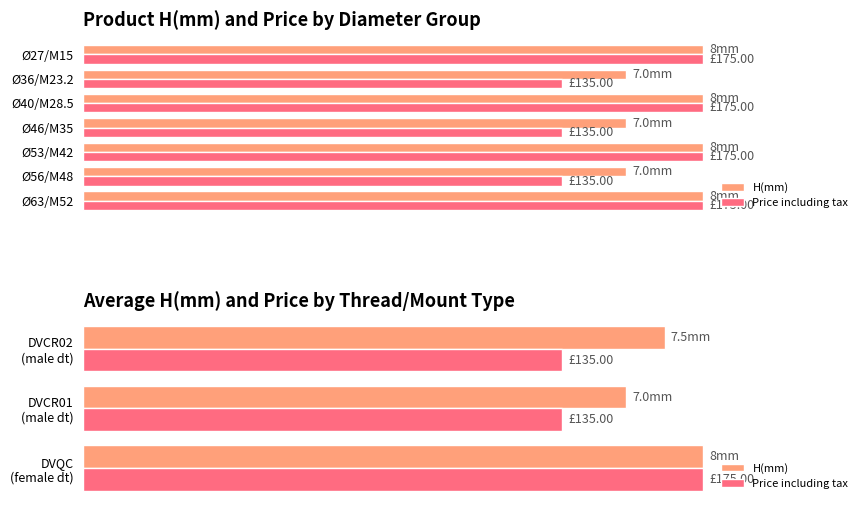

Which series has the widest spread of values?

Price including tax